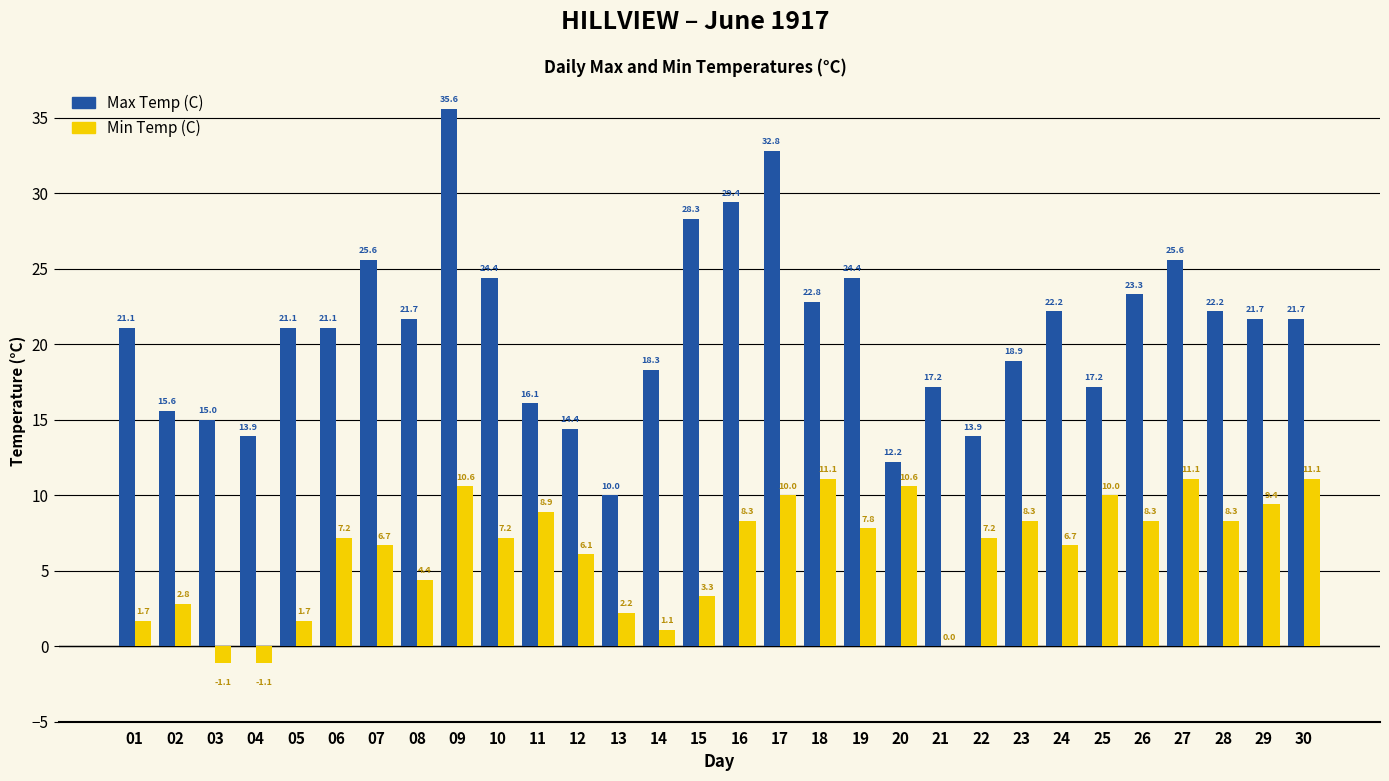

Is it true that Min Temp (C) equals 7.2 at 21?

False